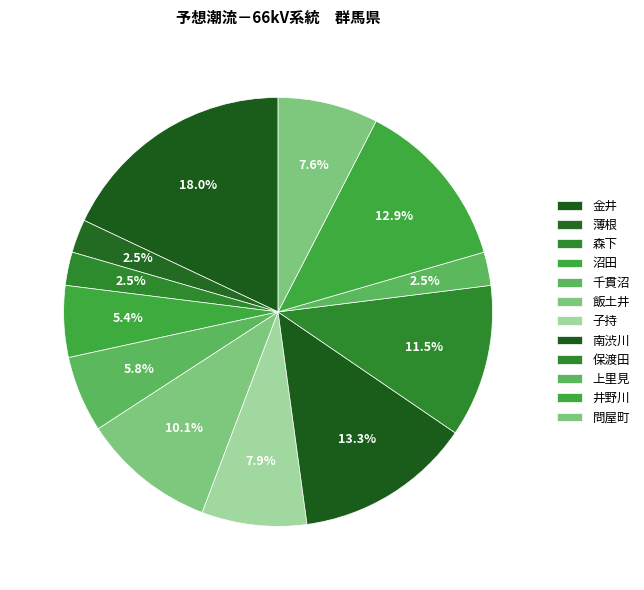

Does 井野川 represent more than half of the total?

No